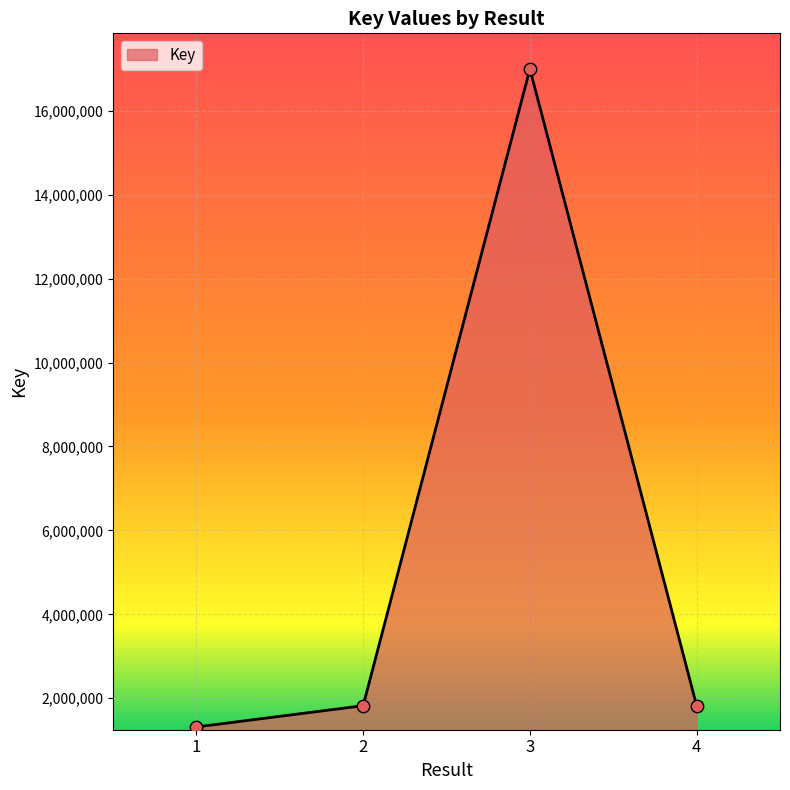

What is the ratio of the value at 3 to the value at 2?

9.3